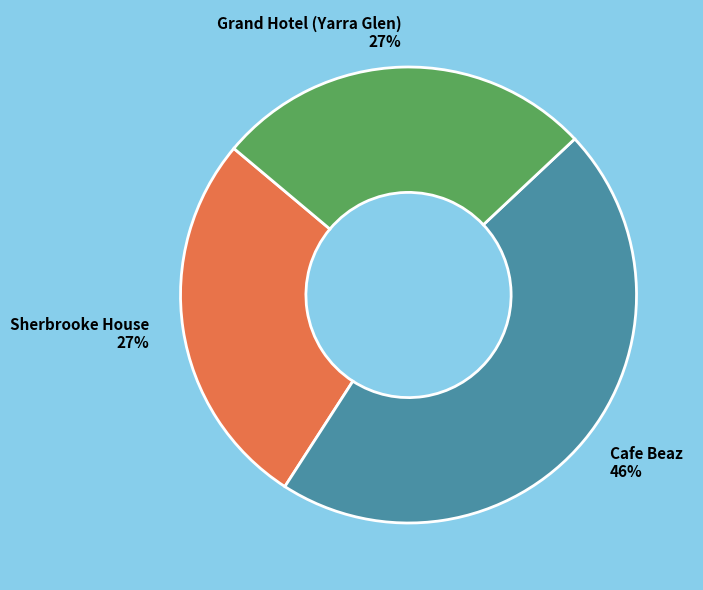

What is the ratio of the value at Grand Hotel (Yarra Glen) to the value at Sherbrooke House?

1.0